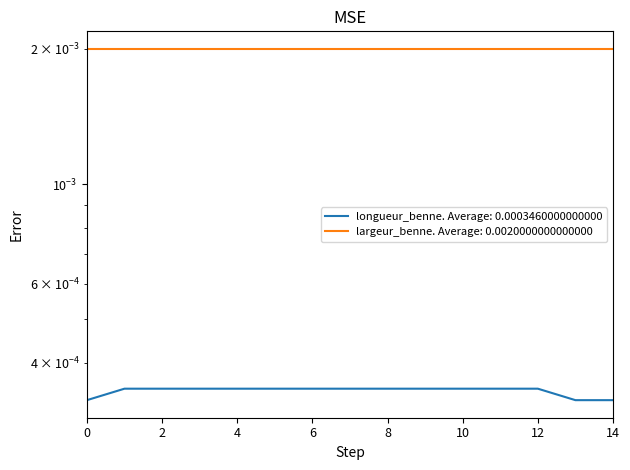

True or false: there are more than 2 points higher than both neighbors.

False